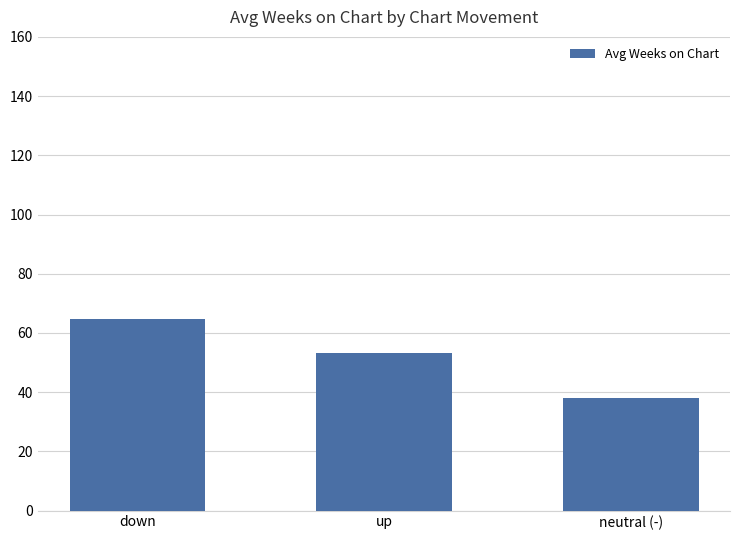

Reading right to left, extract all data points from this chart.

38.1	53.3	64.7